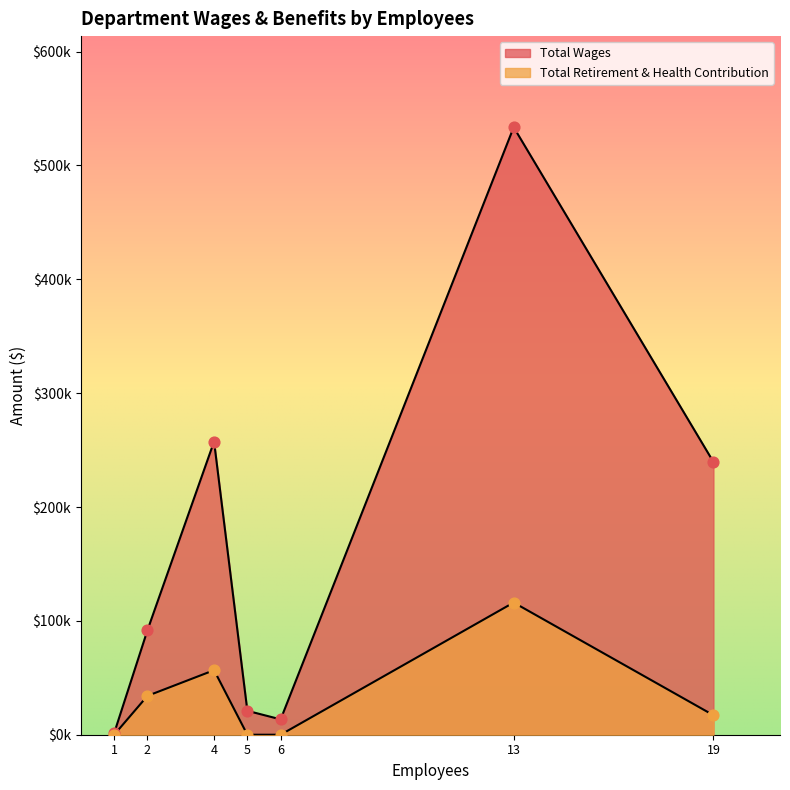

Which series has the widest spread of Y values?

Total Wages